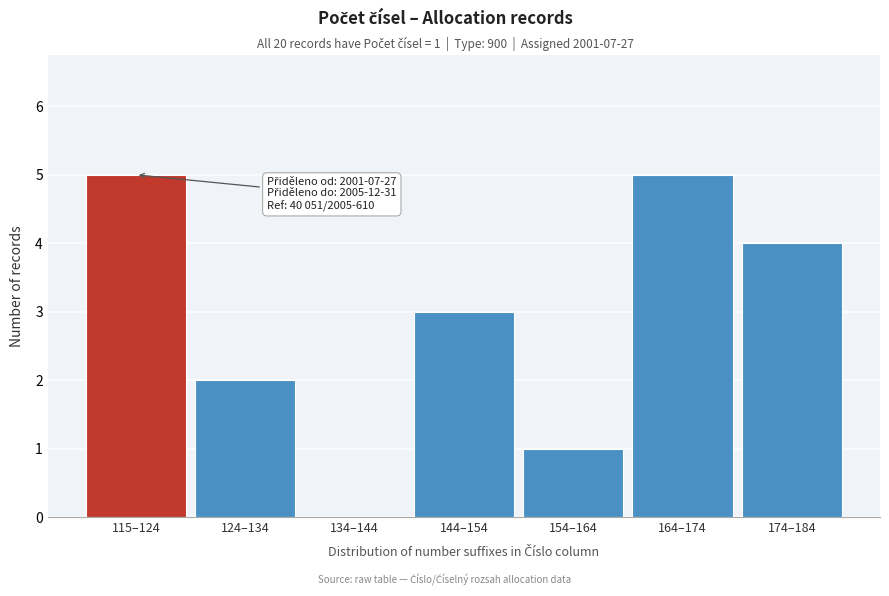

Reading left to right, list all the values displayed in this chart.

115–124=5	124–134=2	134–144=0	144–154=3	154–164=1	164–174=5	174–184=4